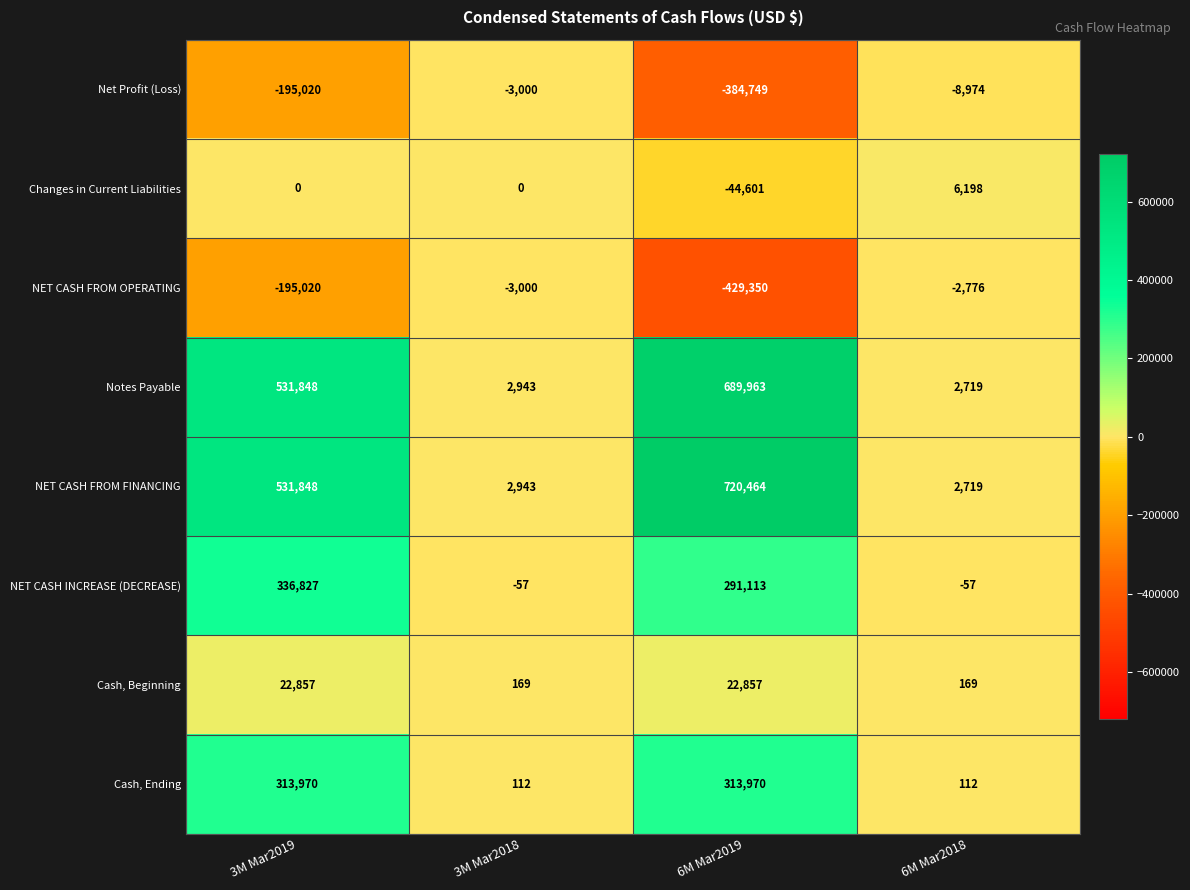

List the series in order of their peak value, lowest first.

Net Profit (Loss), NET CASH FROM OPERATING, Changes in Current Liabilities, Cash, Beginning, Cash, Ending, NET CASH INCREASE (DECREASE), Notes Payable, NET CASH FROM FINANCING